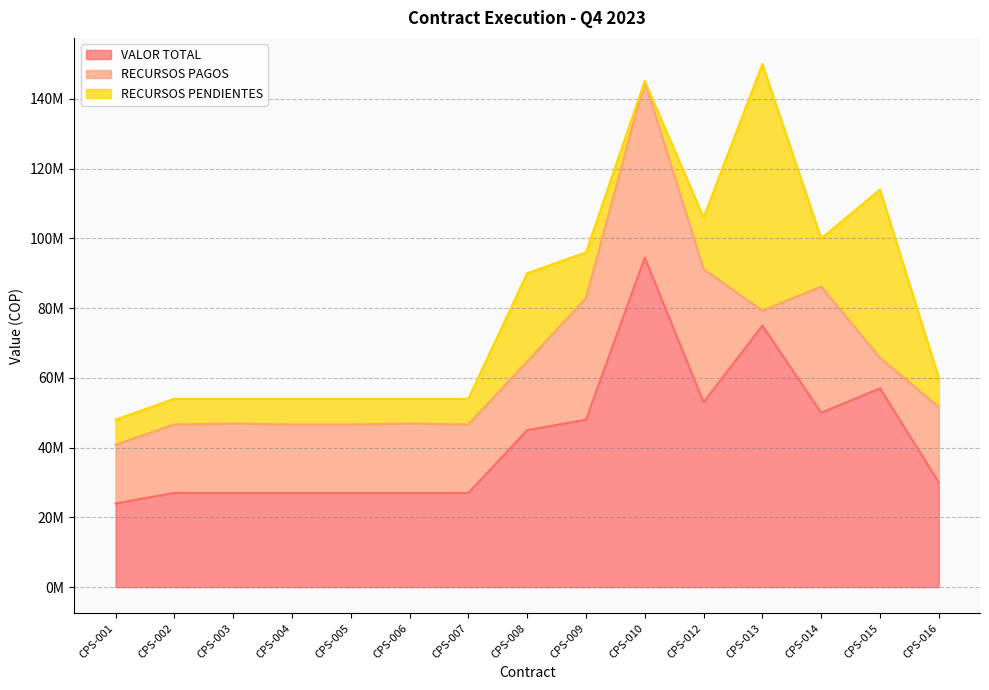

Is it true that RECURSOS PAGOS equals 8131108 at CPS-001?

False